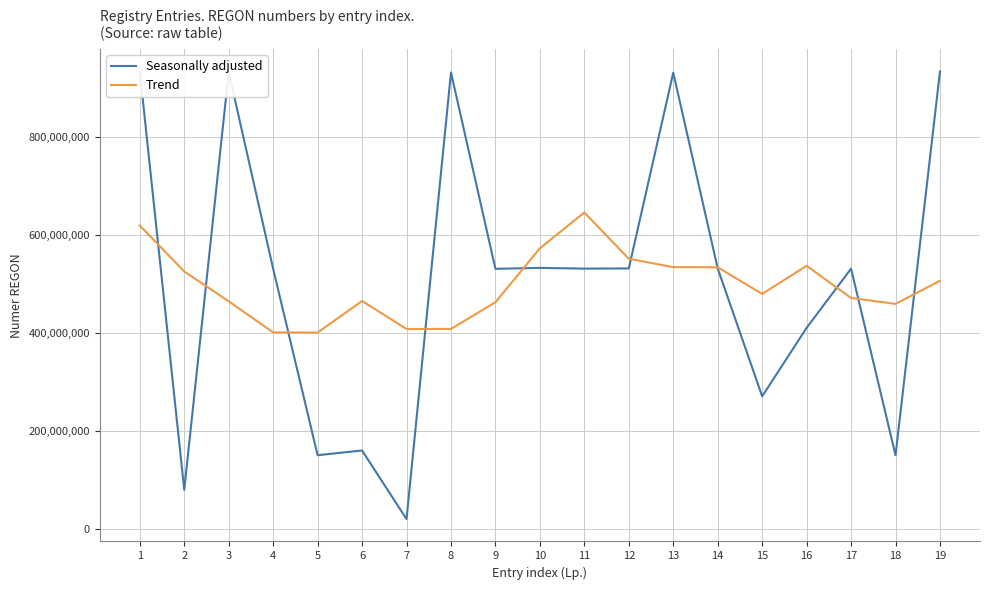

After their last crossing, which series has the higher values: Trend or Seasonally adjusted?

Seasonally adjusted